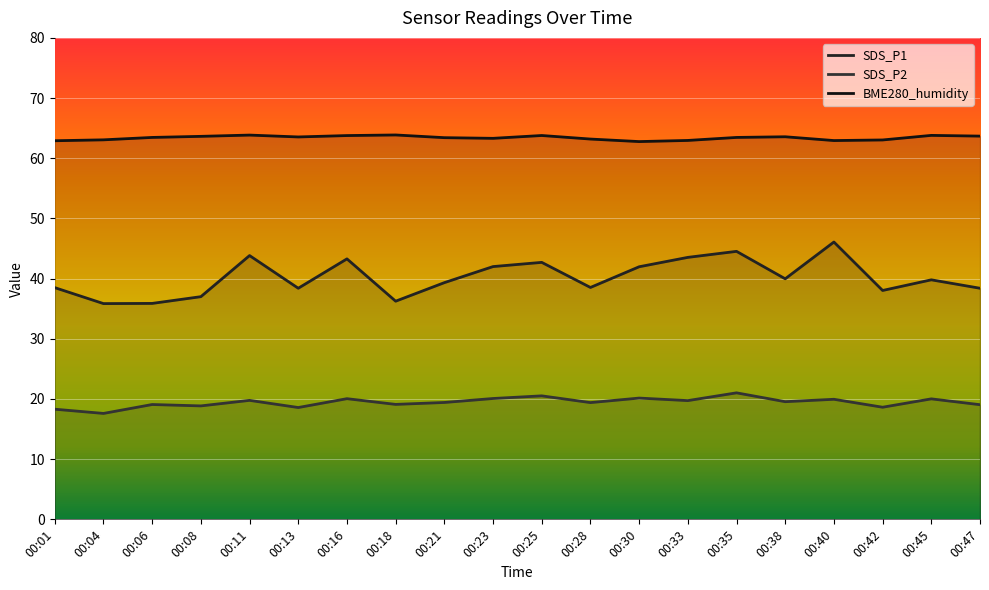

At 00:08, list the series in order from smallest to largest.

SDS_P2, SDS_P1, BME280_humidity